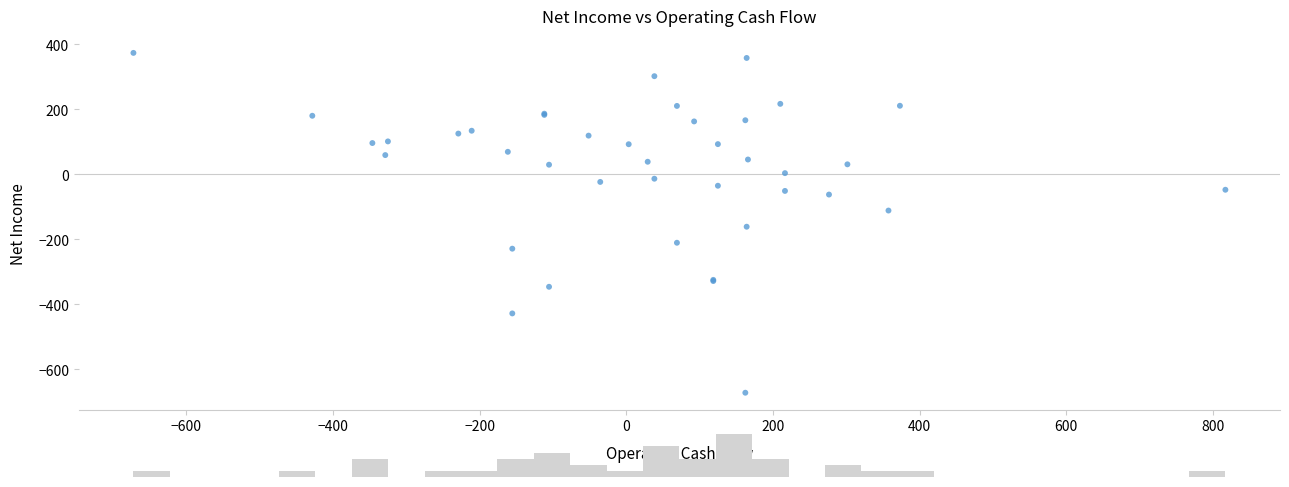

What Y value in the scatter plot is closest to -149?

-161.5